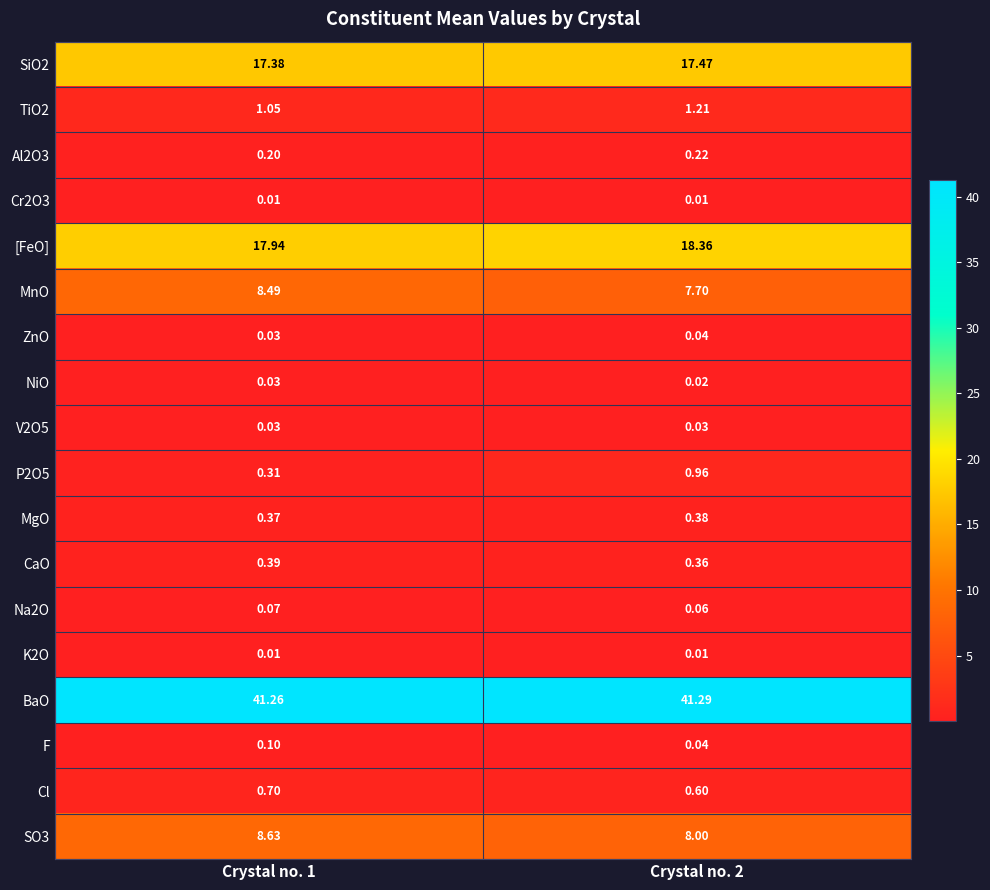

Is the value of ZnO at Crystal no. 2 greater than the value of Cl at Crystal no. 1?

No